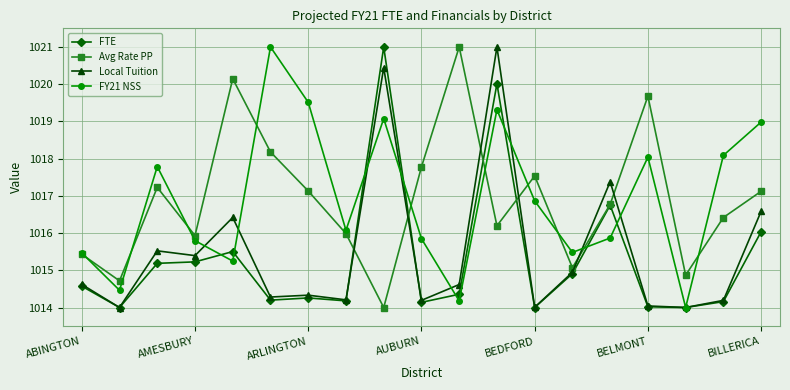

What is the value of the Local Tuition point at the 19th from the left?

1016.6